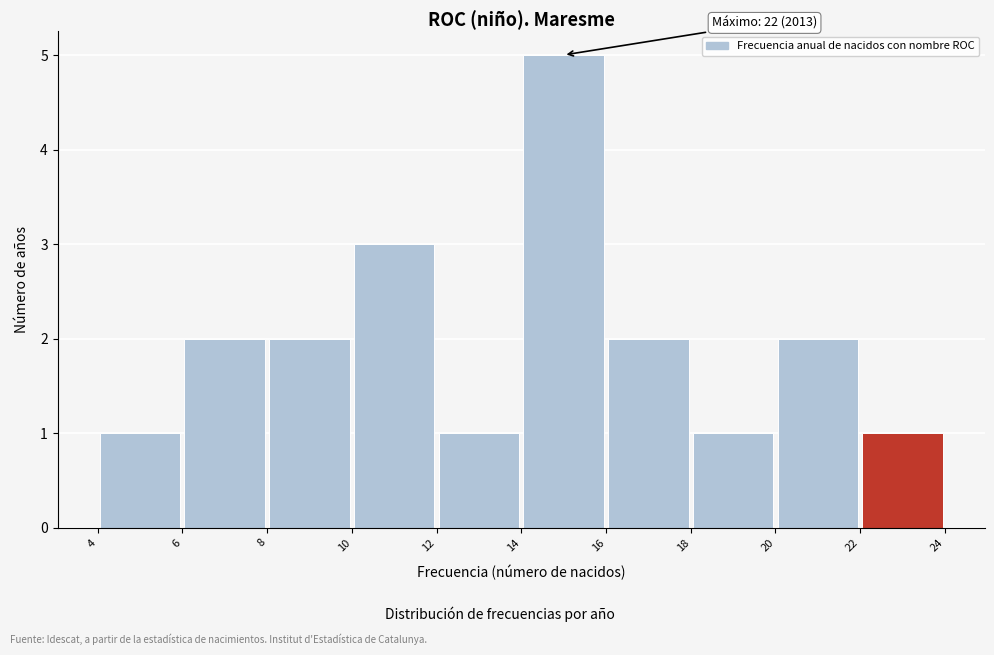

Which range on the x-axis has the tallest bar?

14 to 16